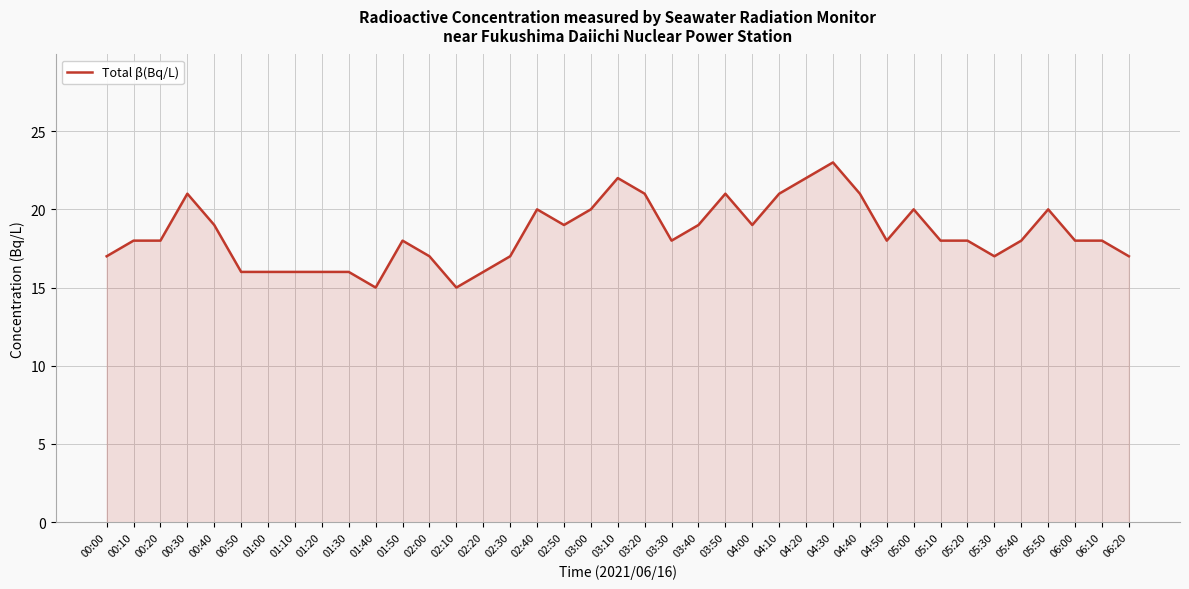

Does the chart display data point markers on the line(s)?

No